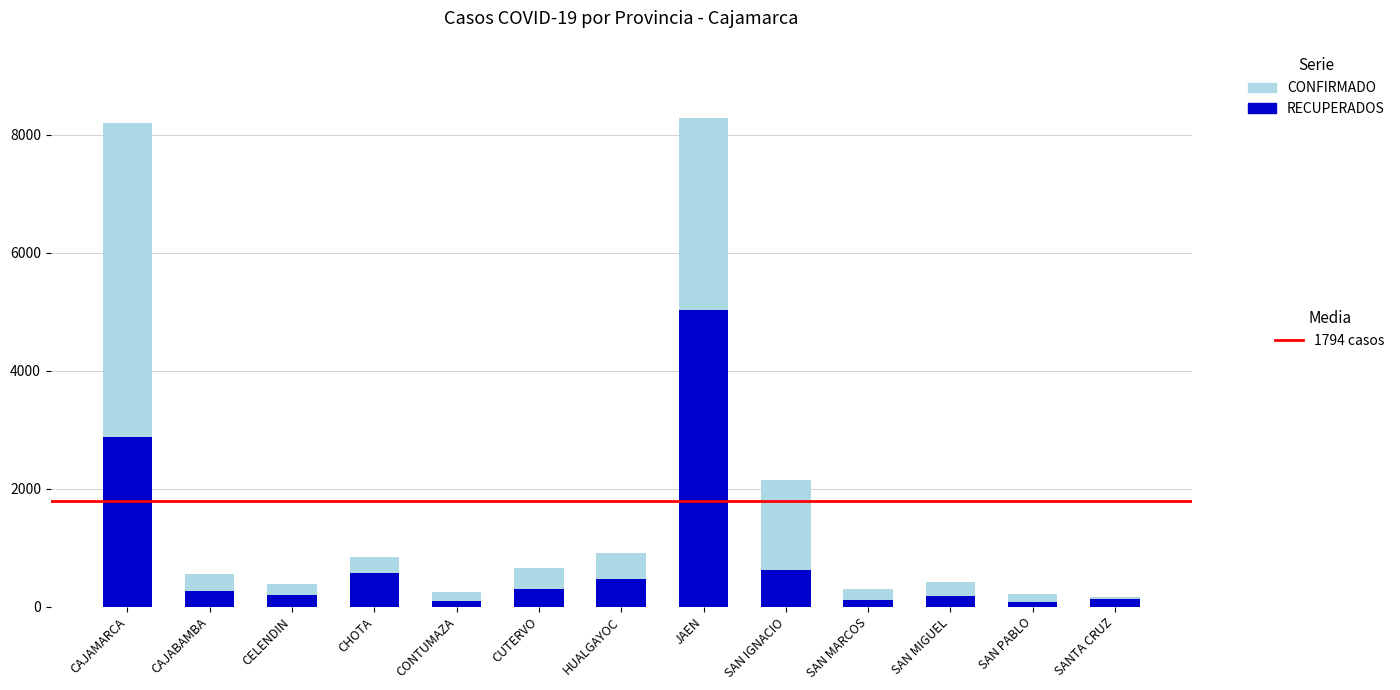

List the labels in order of CONFIRMADO value, smallest first.

SANTA CRUZ, SAN PABLO, CONTUMAZA, SAN MARCOS, CELENDIN, SAN MIGUEL, CAJABAMBA, CUTERVO, CHOTA, HUALGAYOC, SAN IGNACIO, CAJAMARCA, JAEN